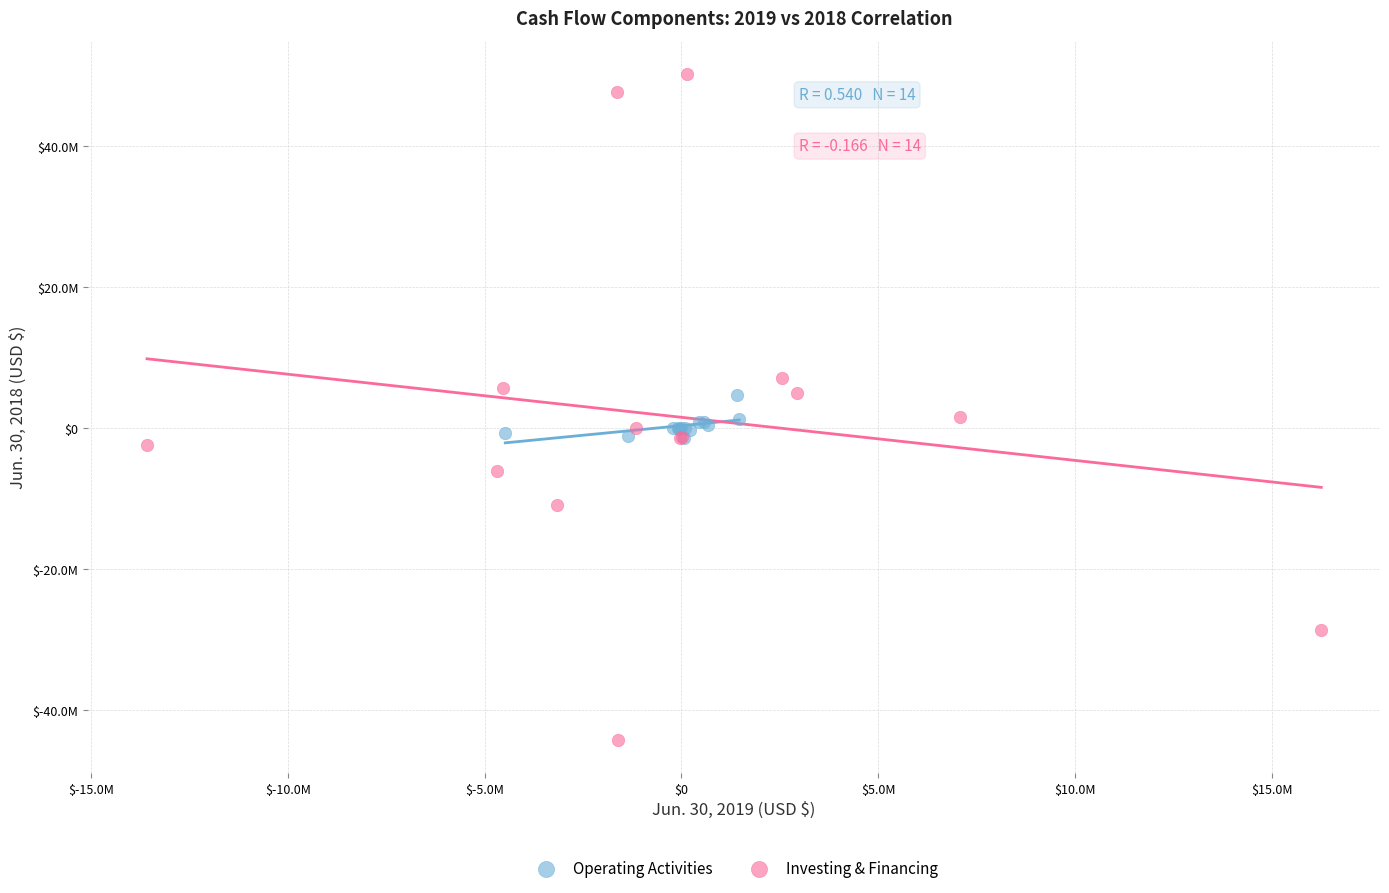

Which series has the largest Y range (max minus min)?

Investing & Financing